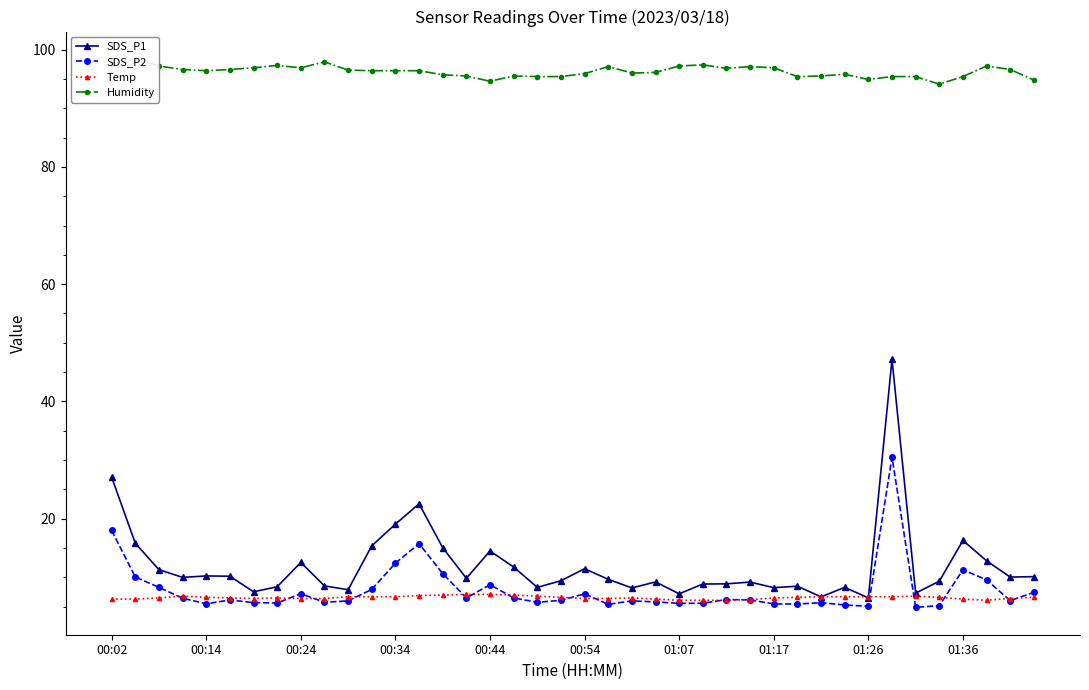

Which series changed the most between 23 and 35?

Humidity